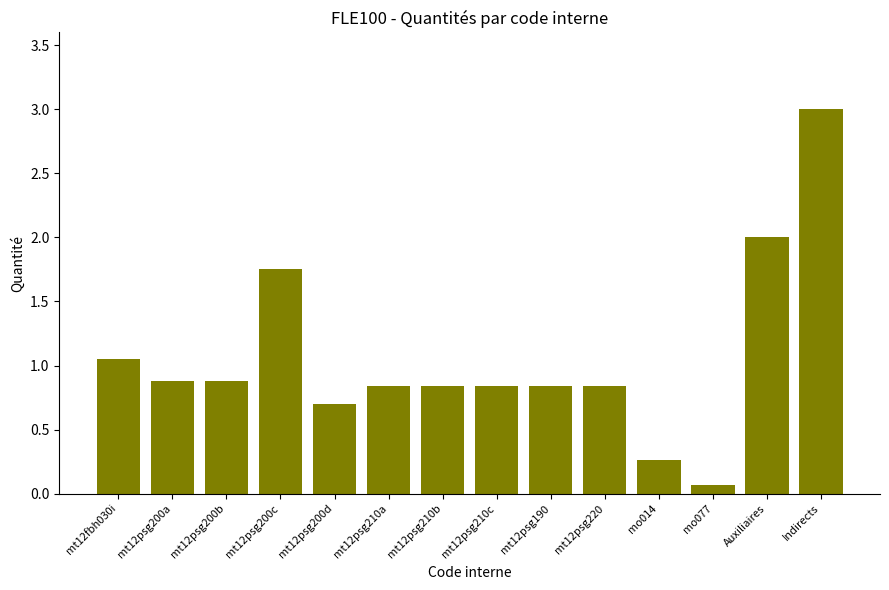

Are the bars horizontal?

No